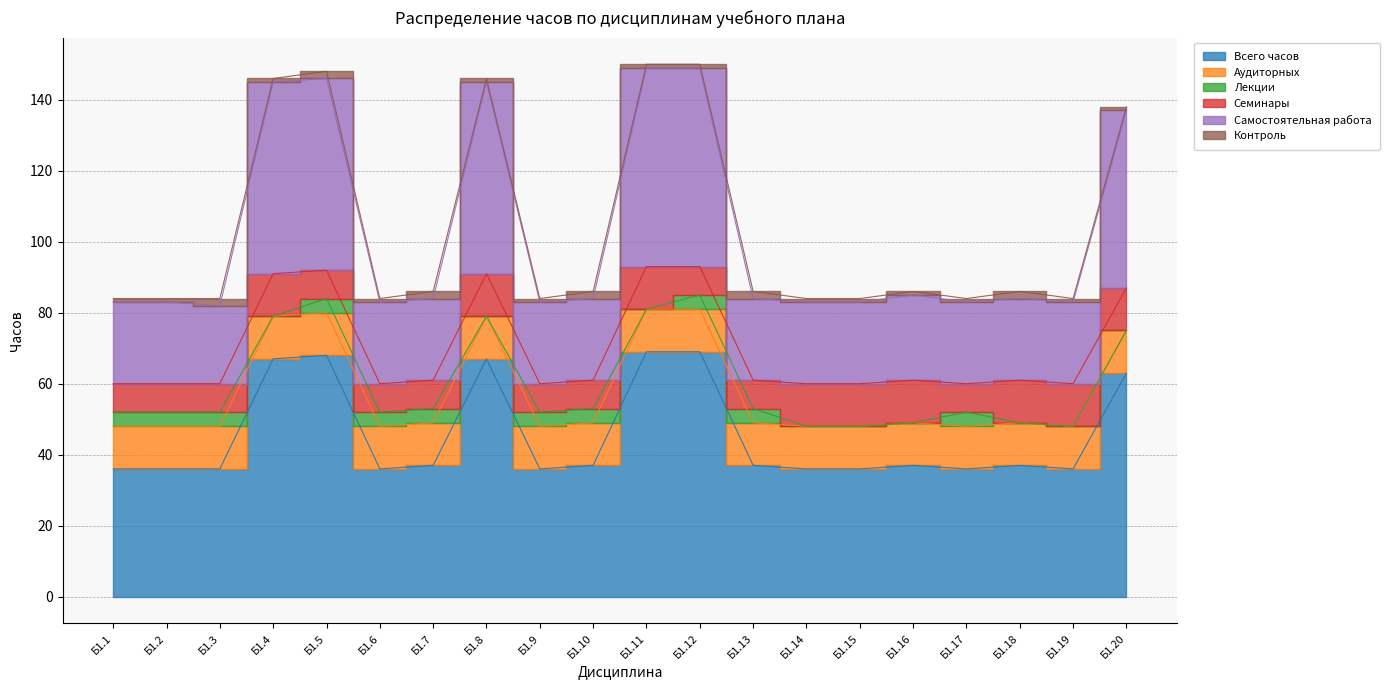

Read the Всего часов value at Б1.1, to the nearest 5.

35